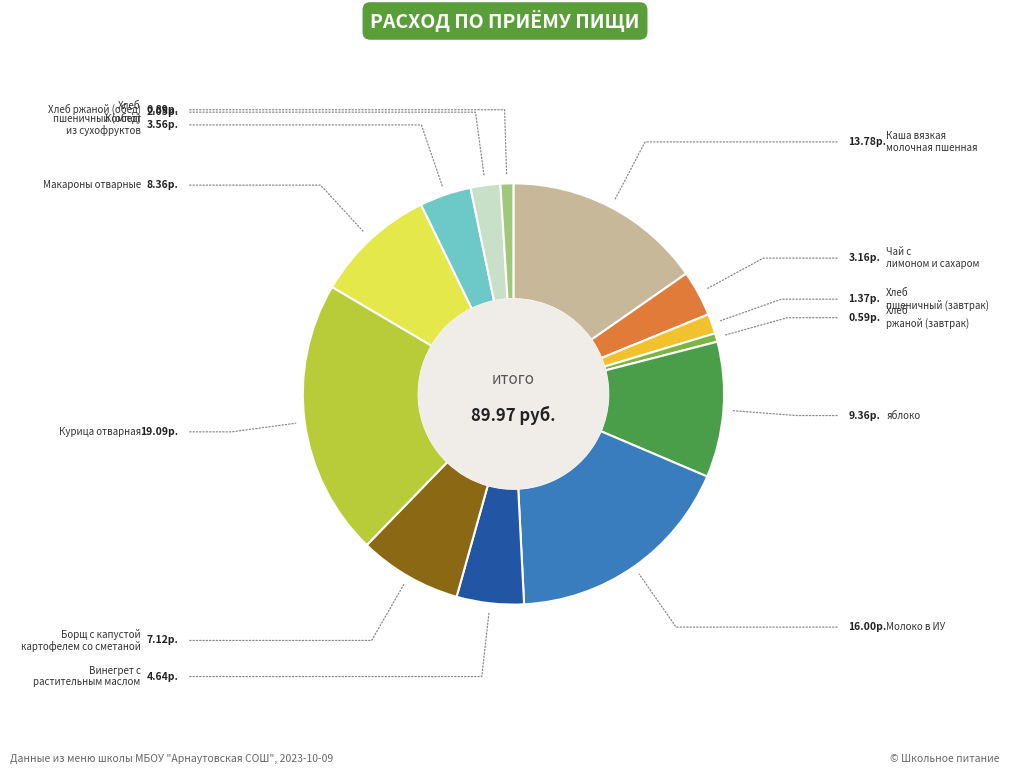

Is there any slice that represents more than half of the pie?

No